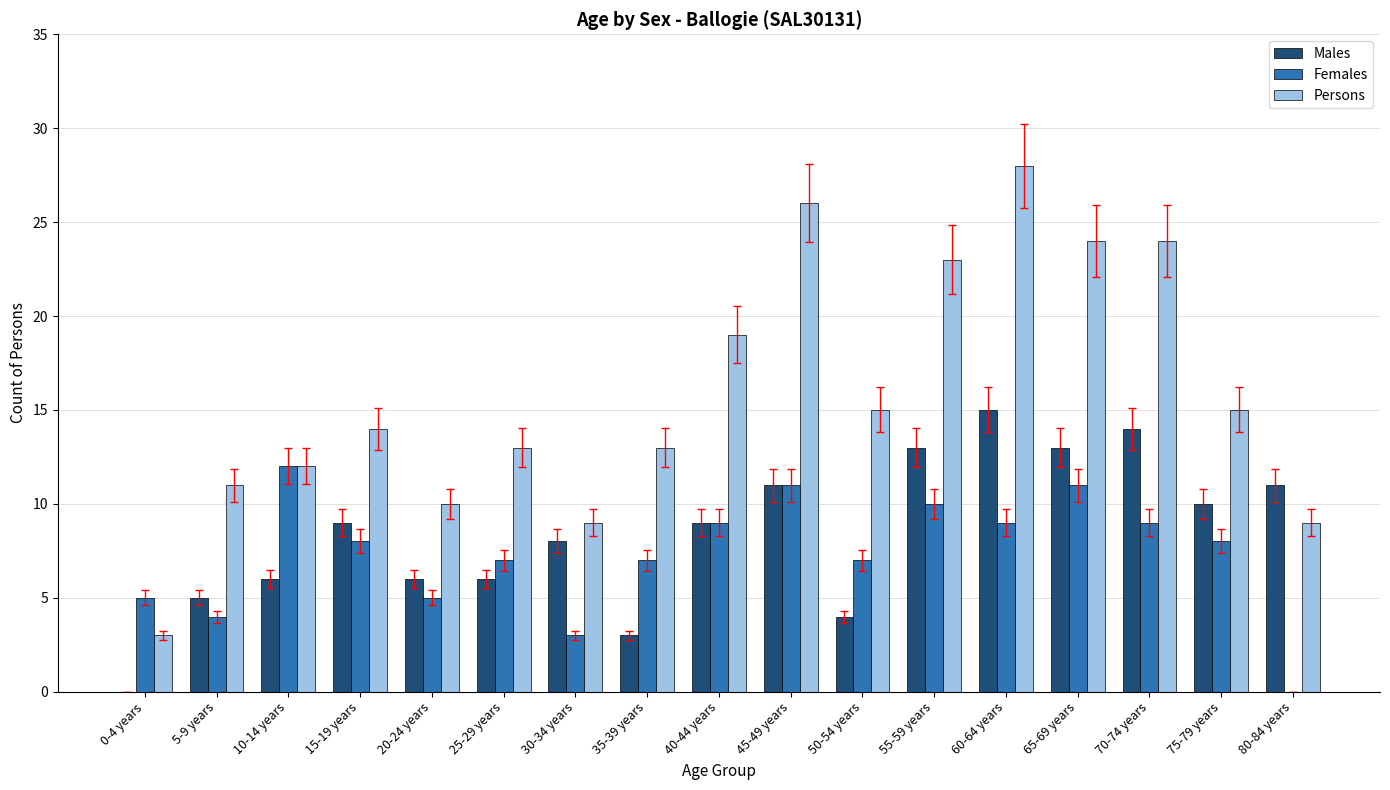

Which series has the largest total across all categories?

Persons